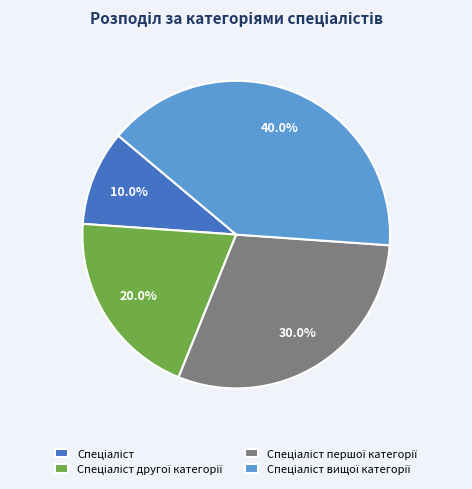

Is there any slice that represents more than half of the pie?

No